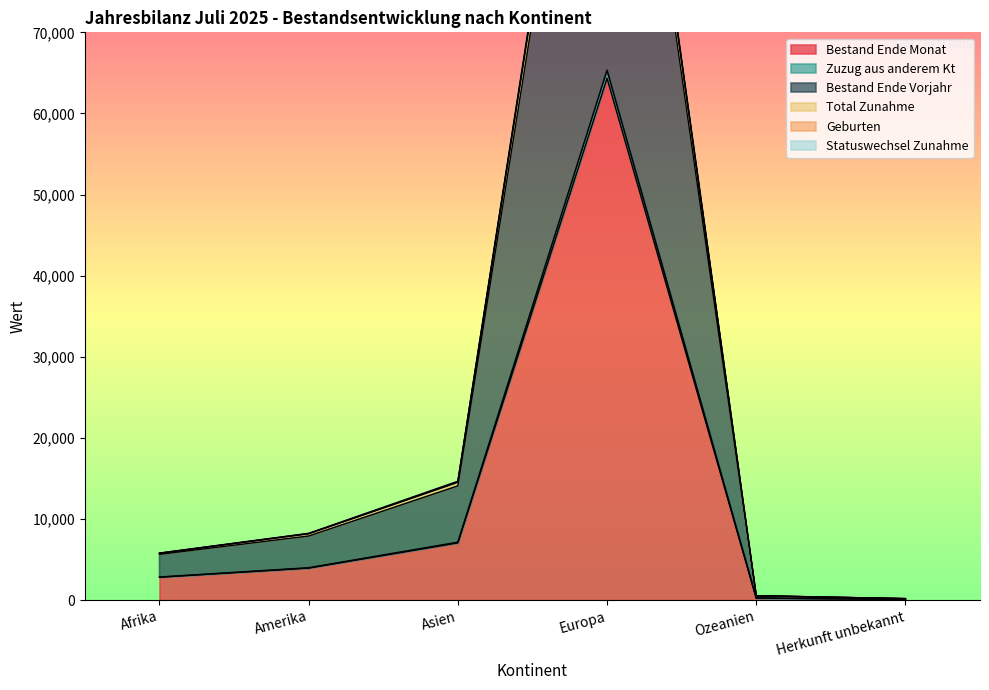

Where is Bestand Ende Monat nearest to the value 32214?

Asien